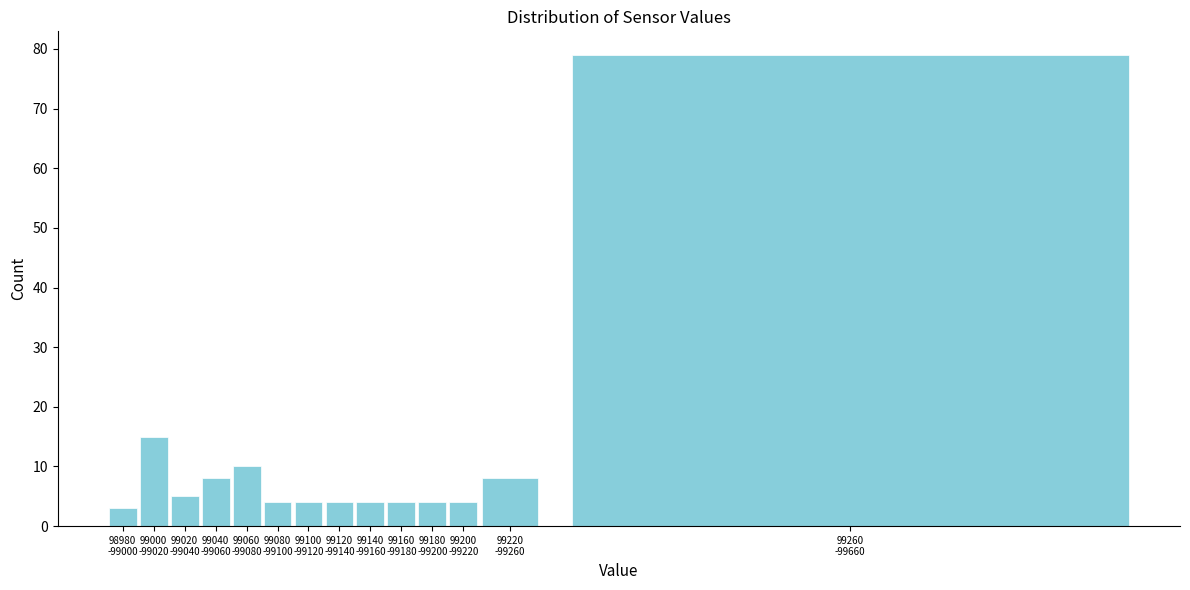

Reading left to right, extract all data points from this chart.

3	15	5	8	10	4	4	4	4	4	4	4	8	79